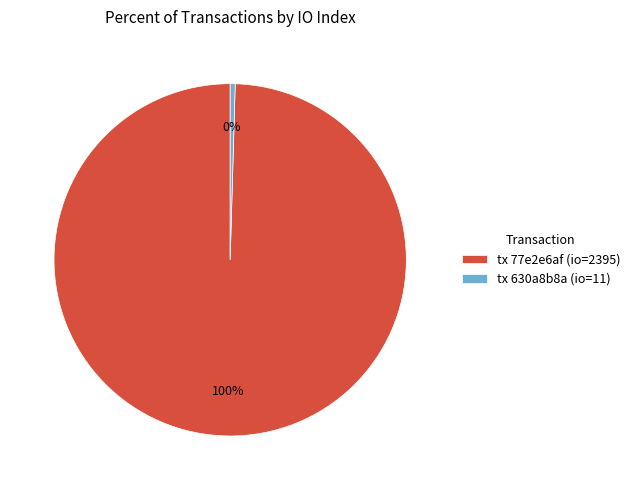

The tx 77e2e6af (io=2395) slice represents 100% of the pie. True or false?

True